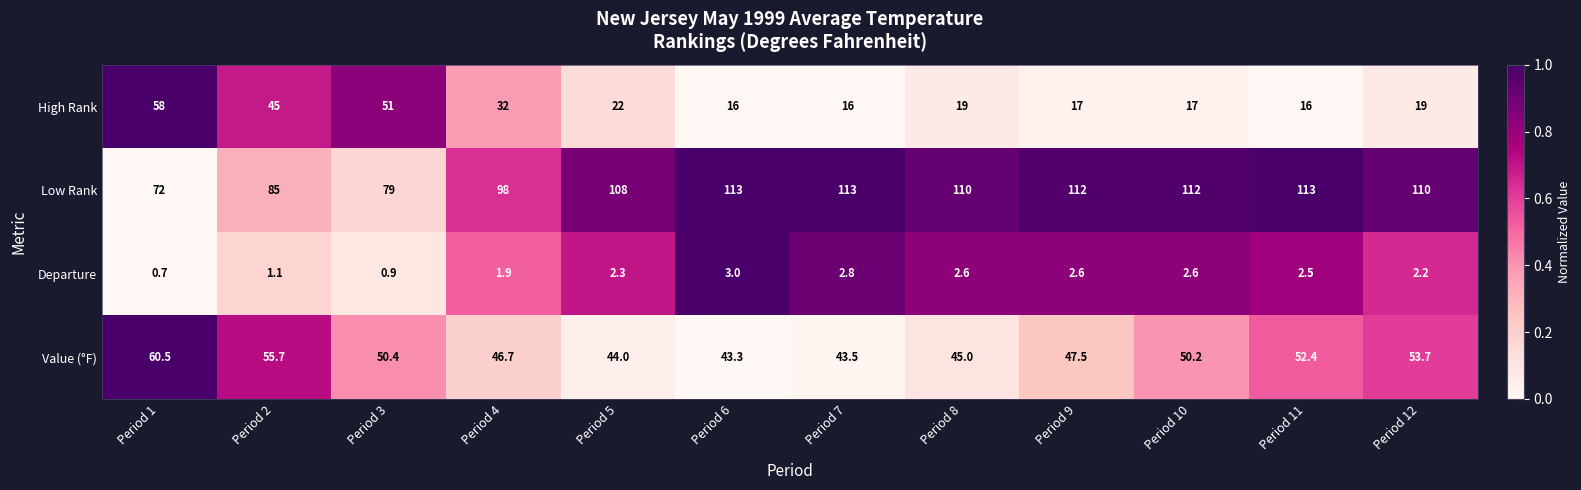

How many data points does each series have?

12